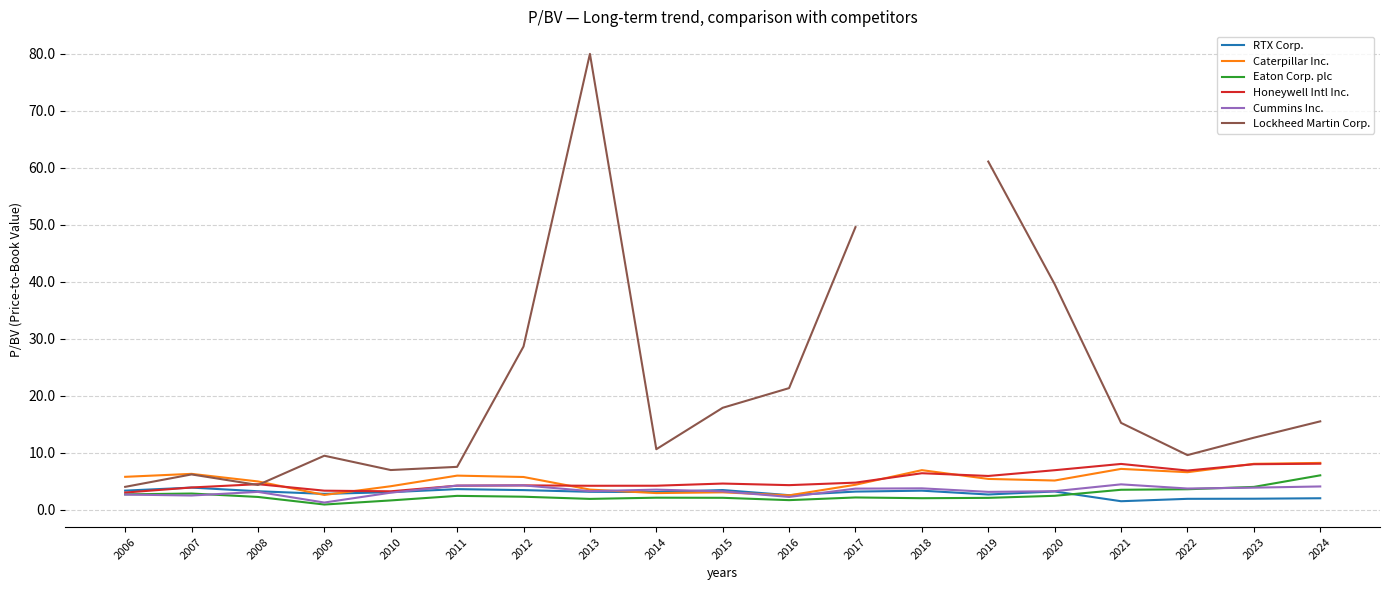

What are all the series names shown in the legend?

RTX Corp., Caterpillar Inc., Eaton Corp. plc, Honeywell Intl Inc., Cummins Inc., Lockheed Martin Corp.